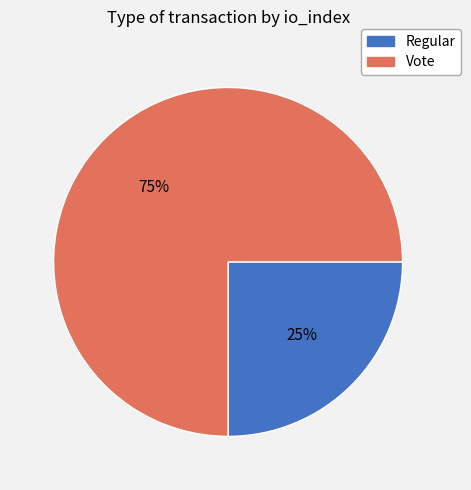

Which has a higher value, Vote or Regular?

Vote